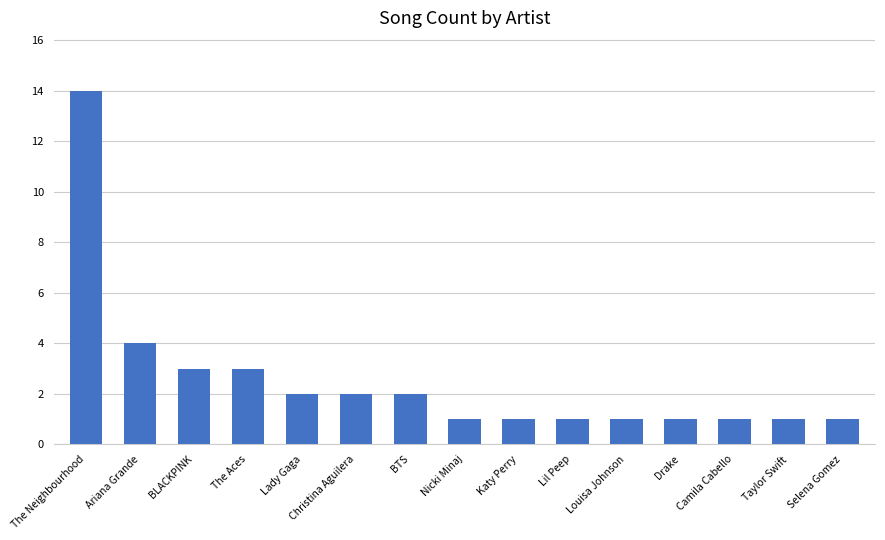

What is the value of the 4th bar from the left?

3